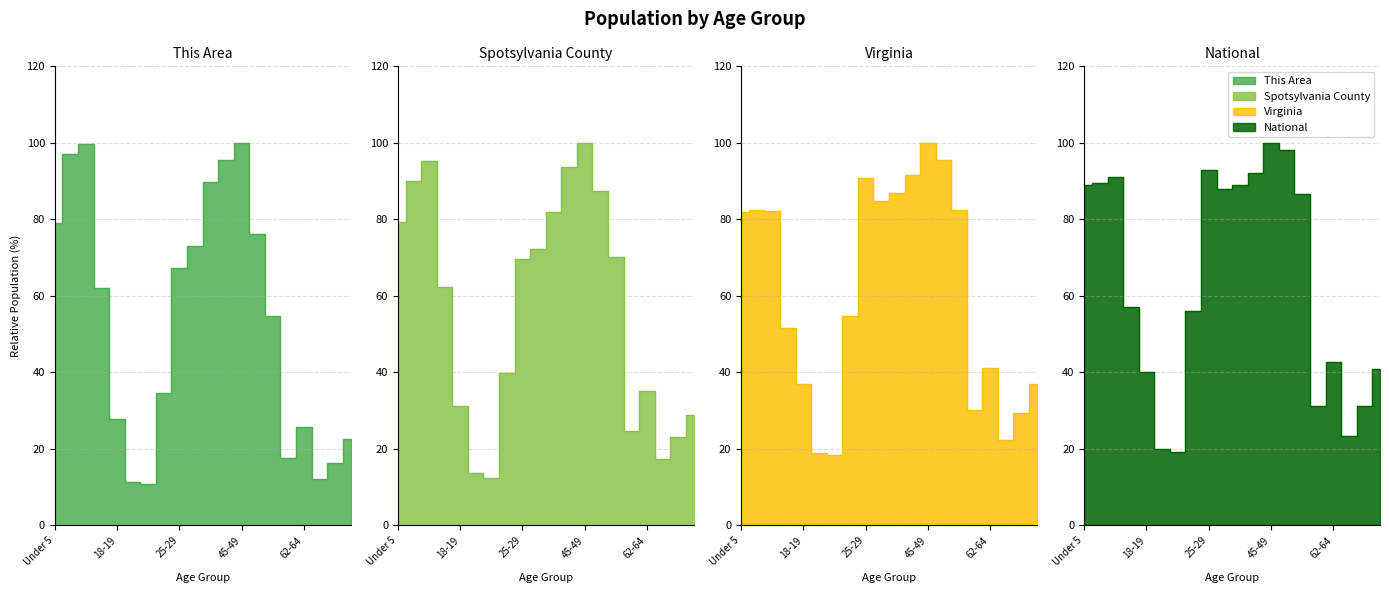

What is the maximum value for Spotsylvania County?

100.0